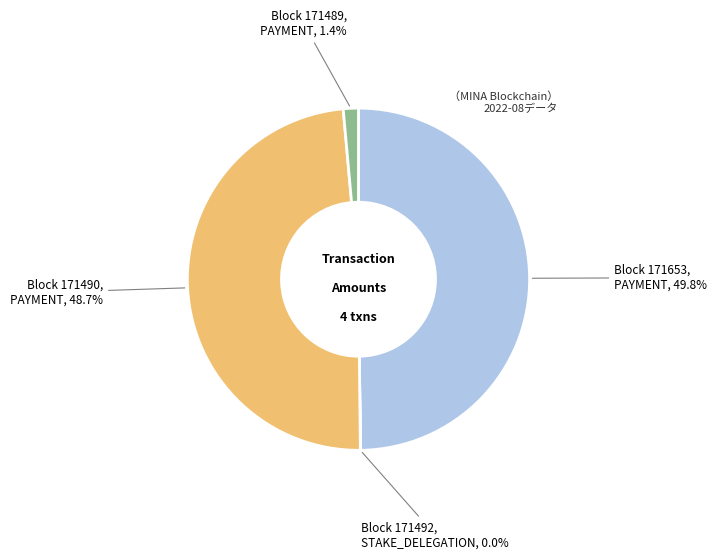

Is there a majority slice in this chart?

No